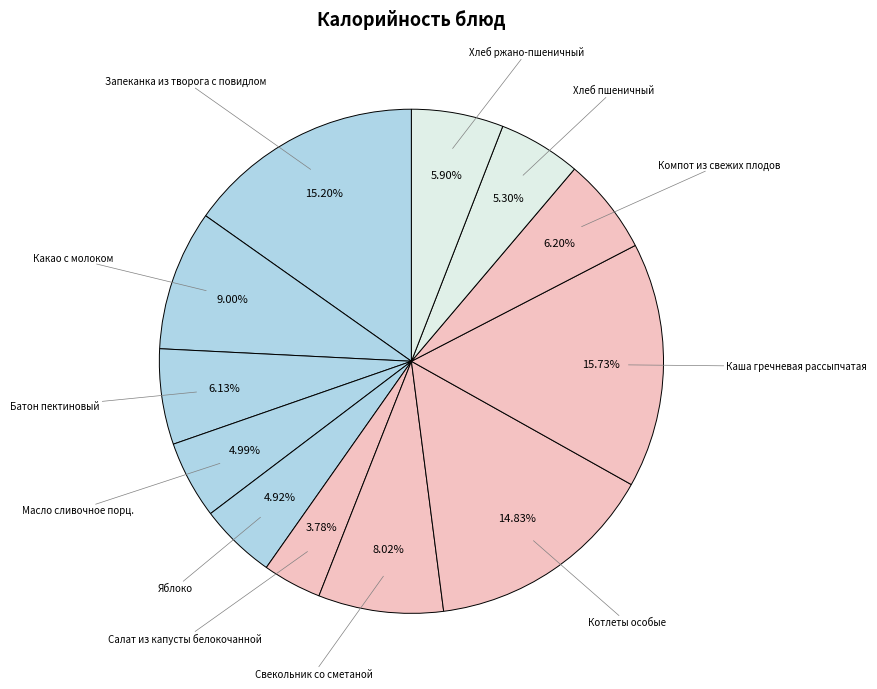

How many slices are in this pie chart?

12